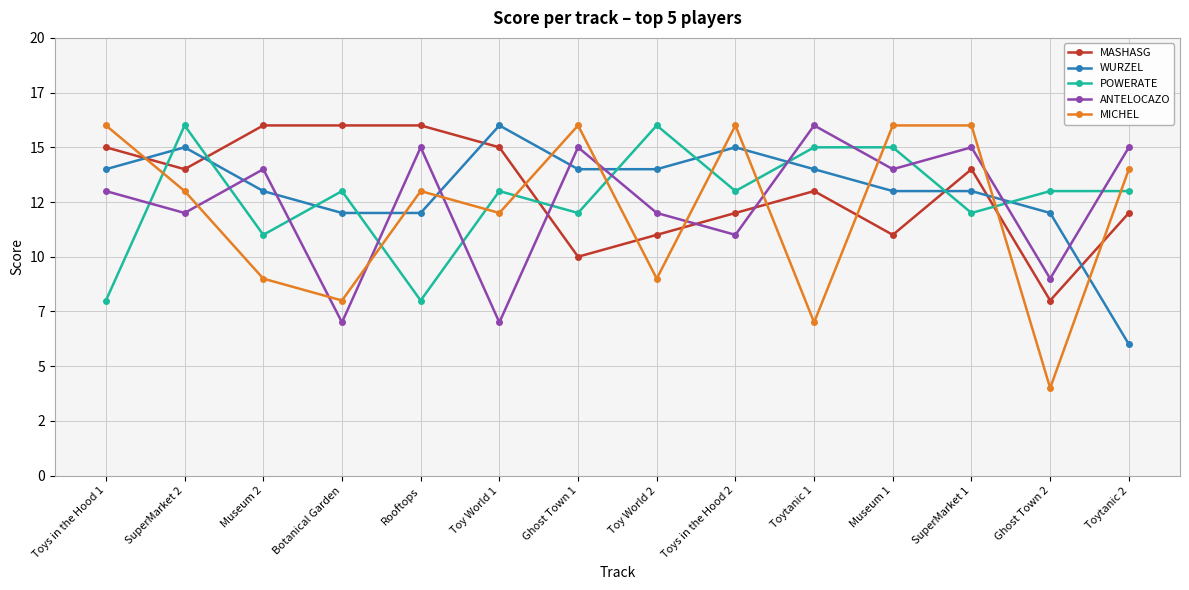

The WURZEL series shows 15 at SuperMarket 2. True or false?

True